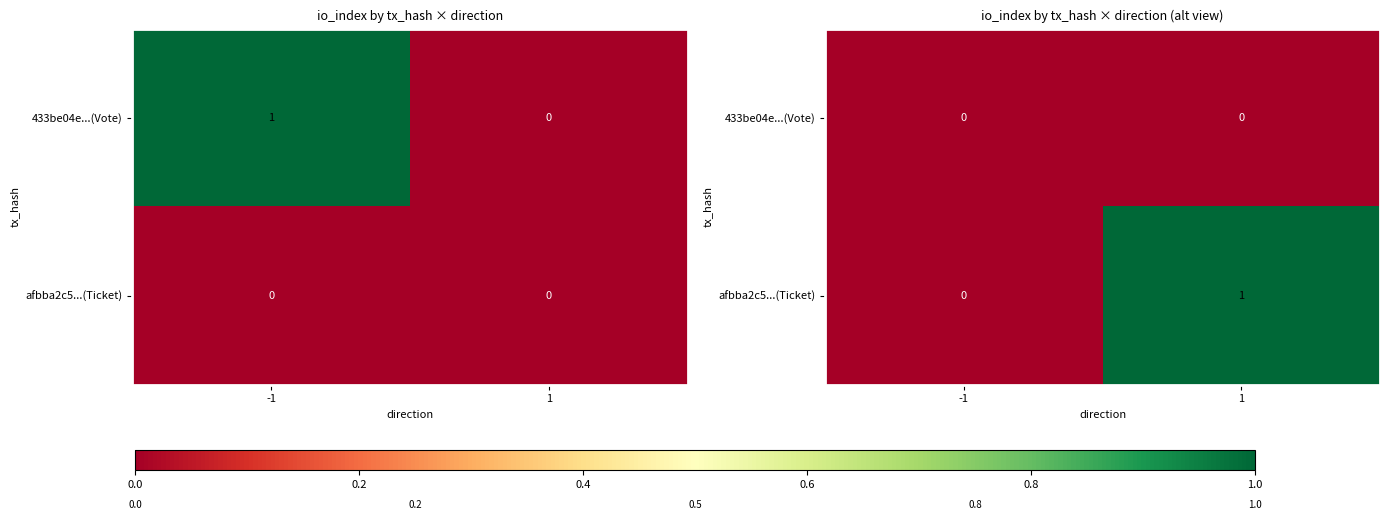

Count the number of categories in the chart.

2